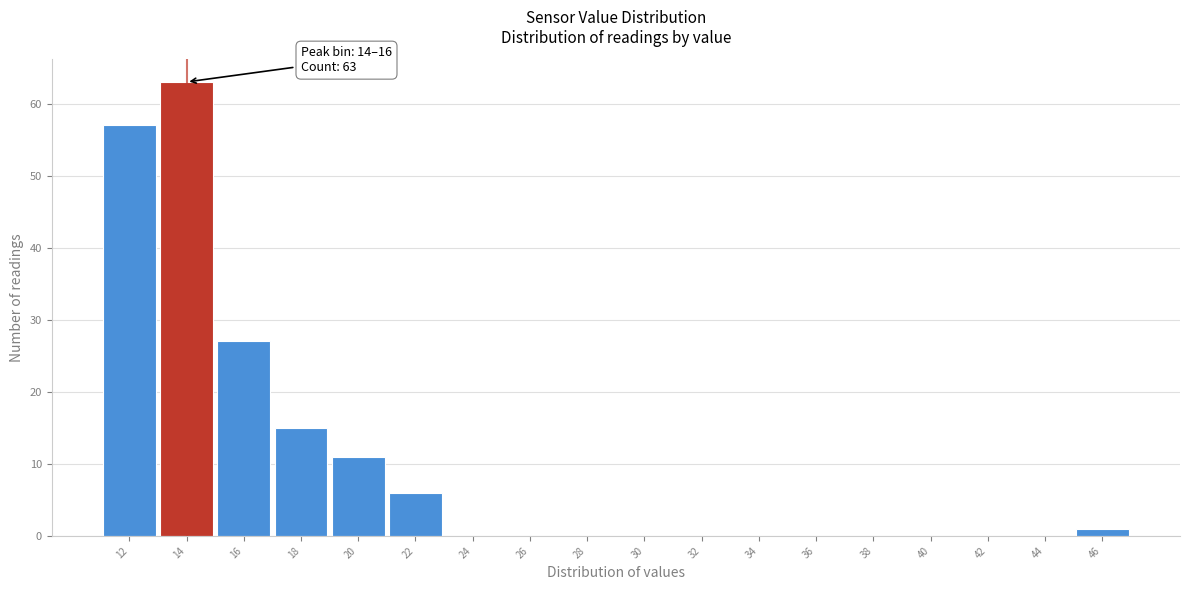

Reading right to left, extract all data points from this chart.

46=1	44=0	42=0	40=0	38=0	36=0	34=0	32=0	30=0	28=0	26=0	24=0	22=6	20=11	18=15	16=27	14=63	12=57